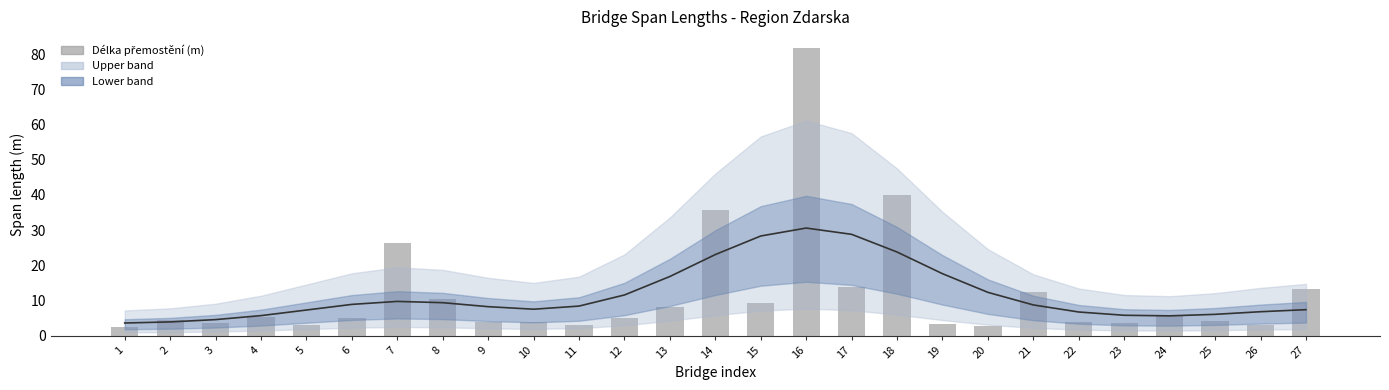

Reading right to left, transcribe all the data shown in this chart.

13.1	3.1	4.2	5.7	3.5	3.9	12.4	2.6	3.2	40.0	13.7	81.7	9.2	35.6	8.2	5.1	3.0	3.8	3.9	10.4	26.4	4.9	3.0	5.4	3.5	4.4	2.3